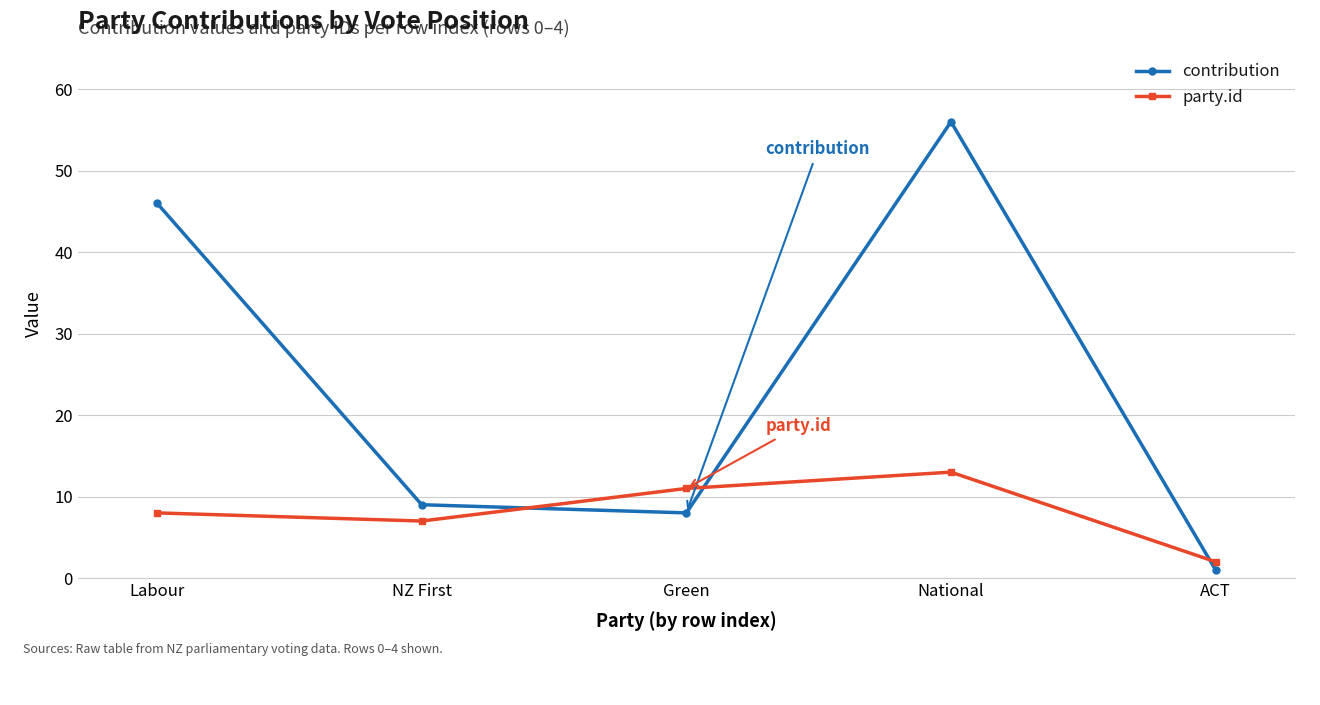

What is the lowest value of the party.id series?

2